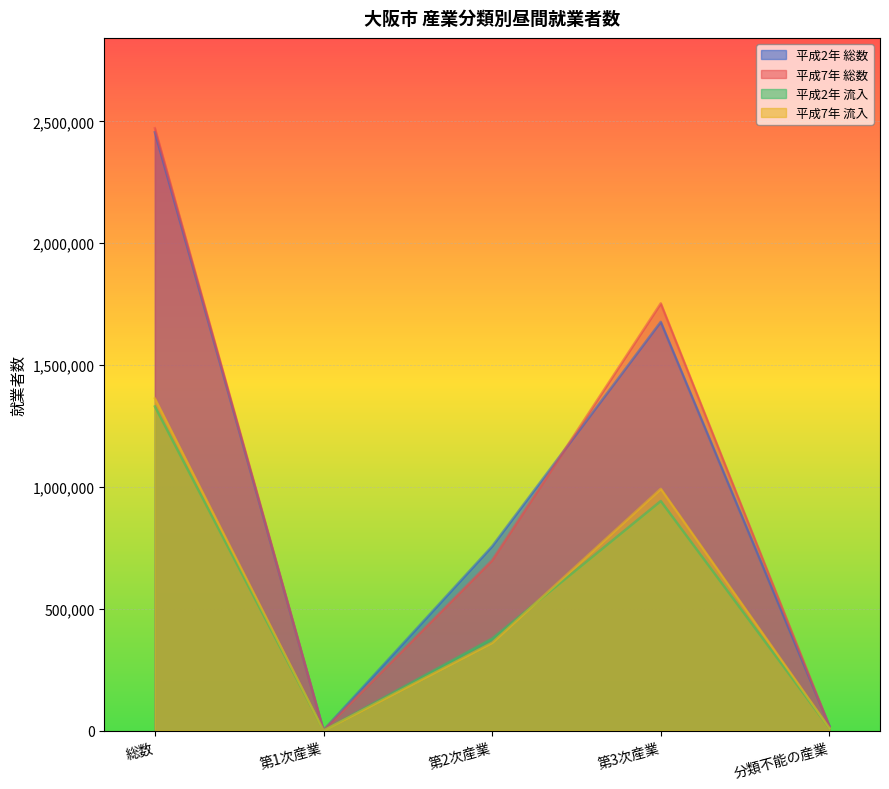

Between 第1次産業 and 分類不能の産業, which series saw the biggest shift?

平成2年 総数